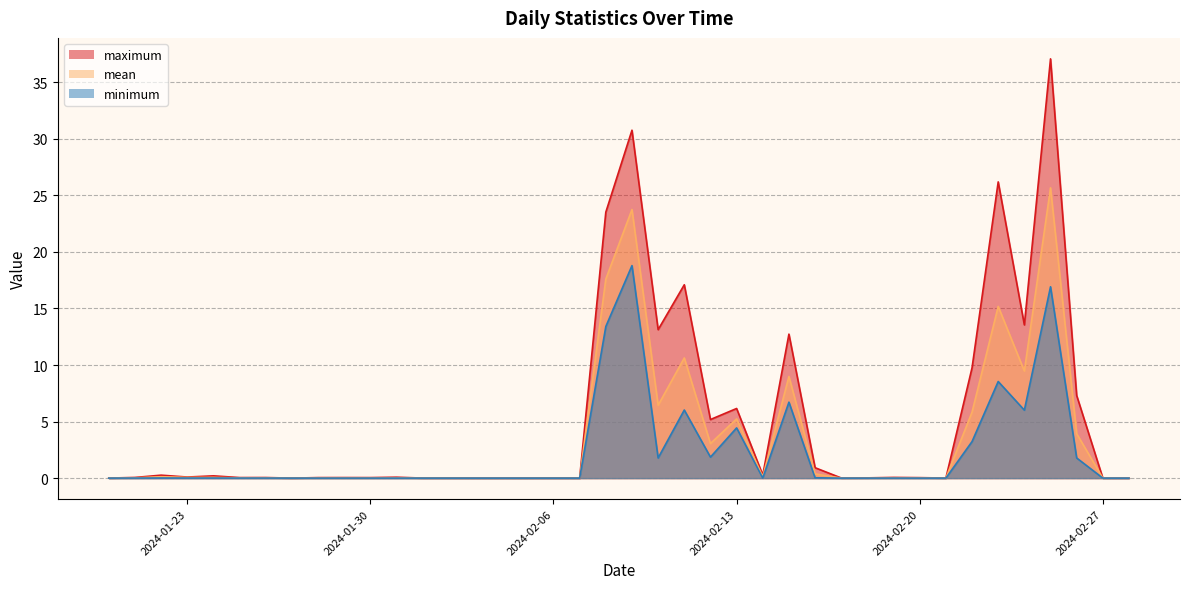

True or false: maximum and minimum intersect in this chart.

False